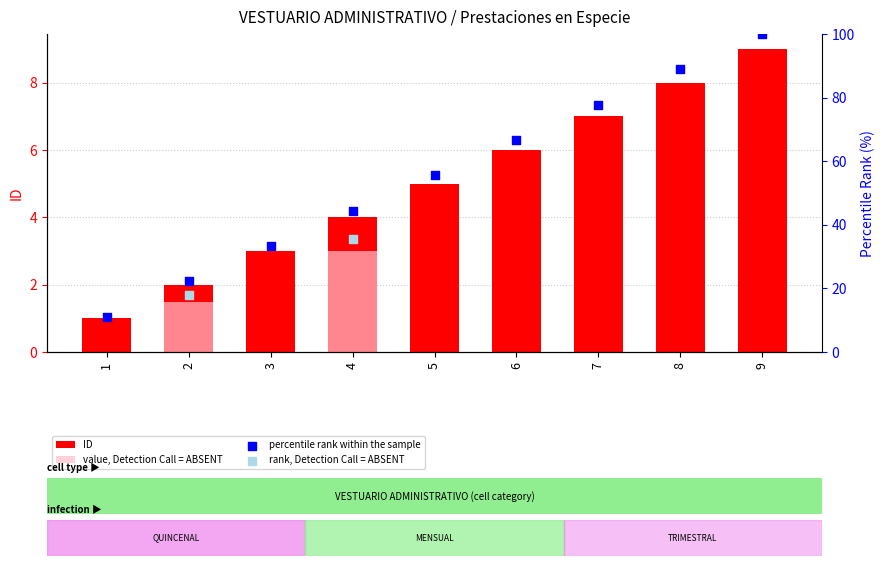

Approximately how many times larger is the value at 1 compared to 8?

0.1